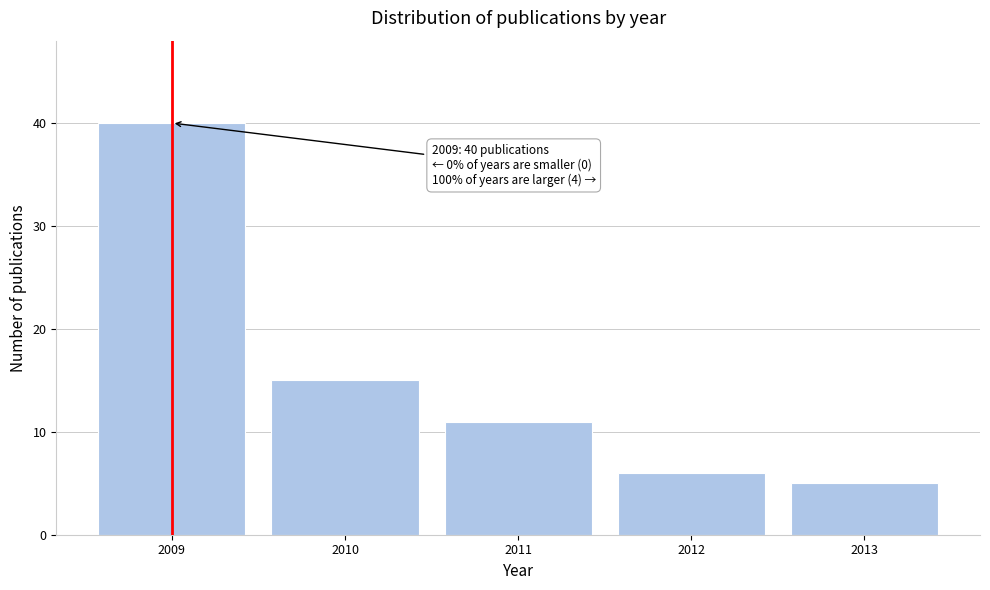

Reading right to left, what are all the values shown in this chart?

2013=5	2012=6	2011=11	2010=15	2009=40